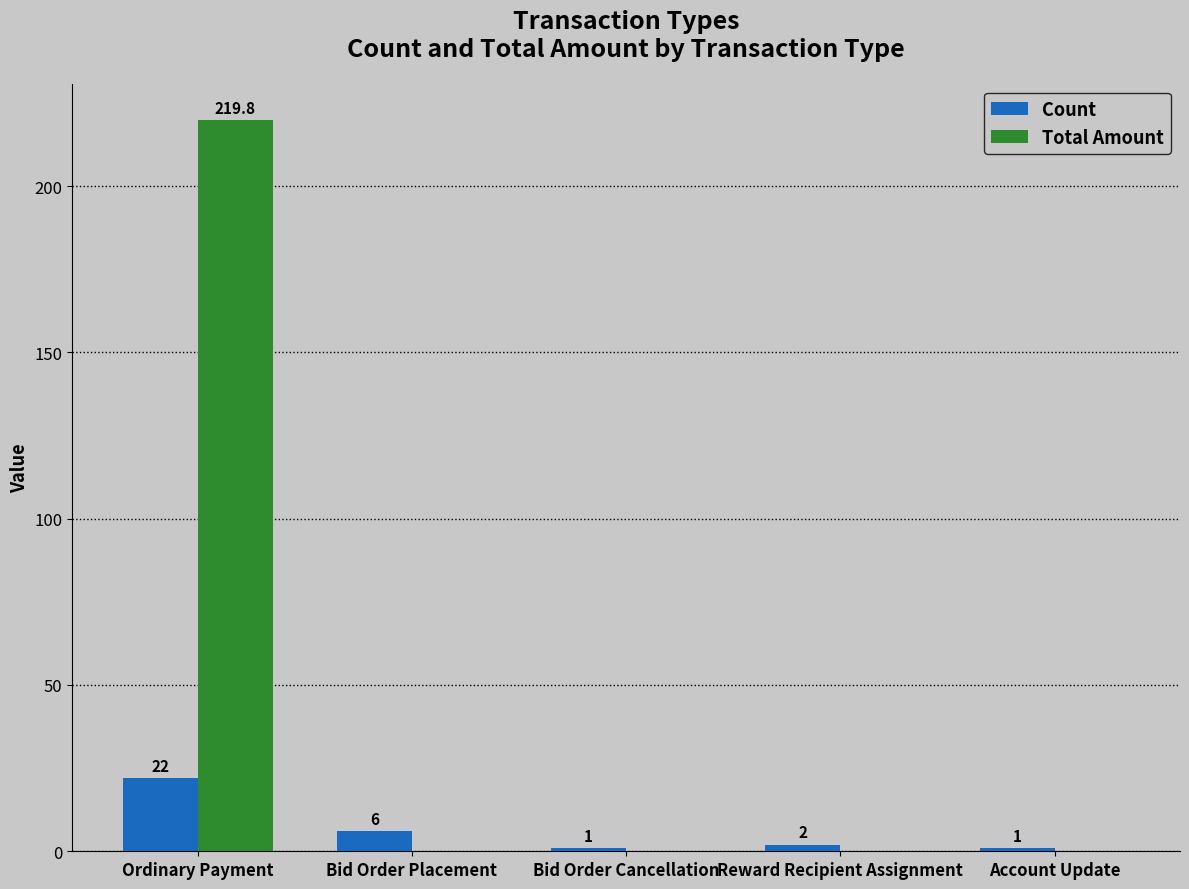

What value does the Count series have at Bid Order Cancellation?

1.0